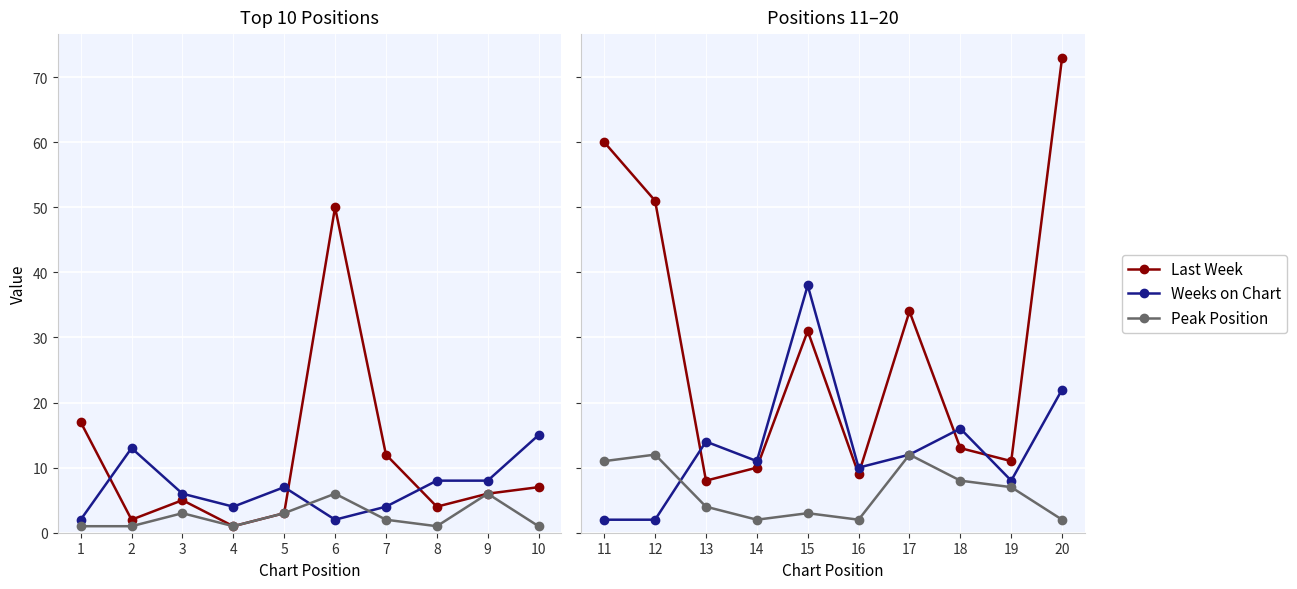

Which has a higher value, 20 or 12?

20